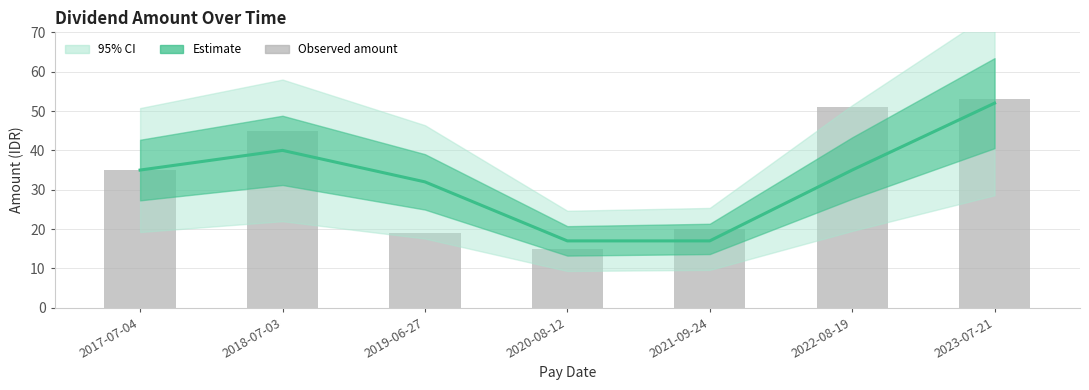

How many data points in Estimate are less than 35?

3